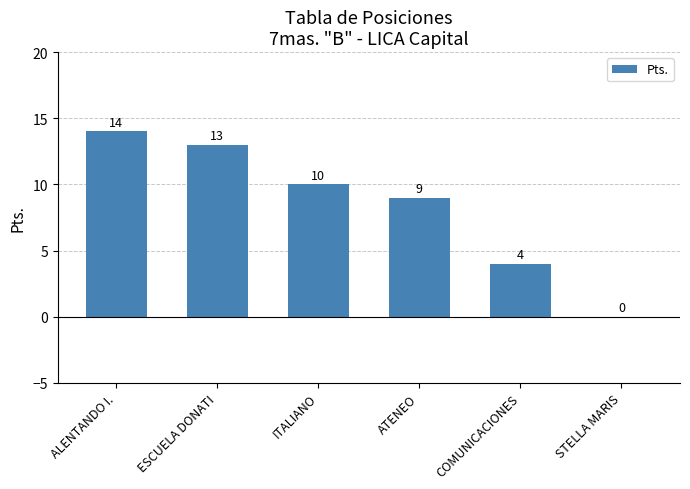

What is the sum of the values at STELLA MARIS and ESCUELA DONATI?

13